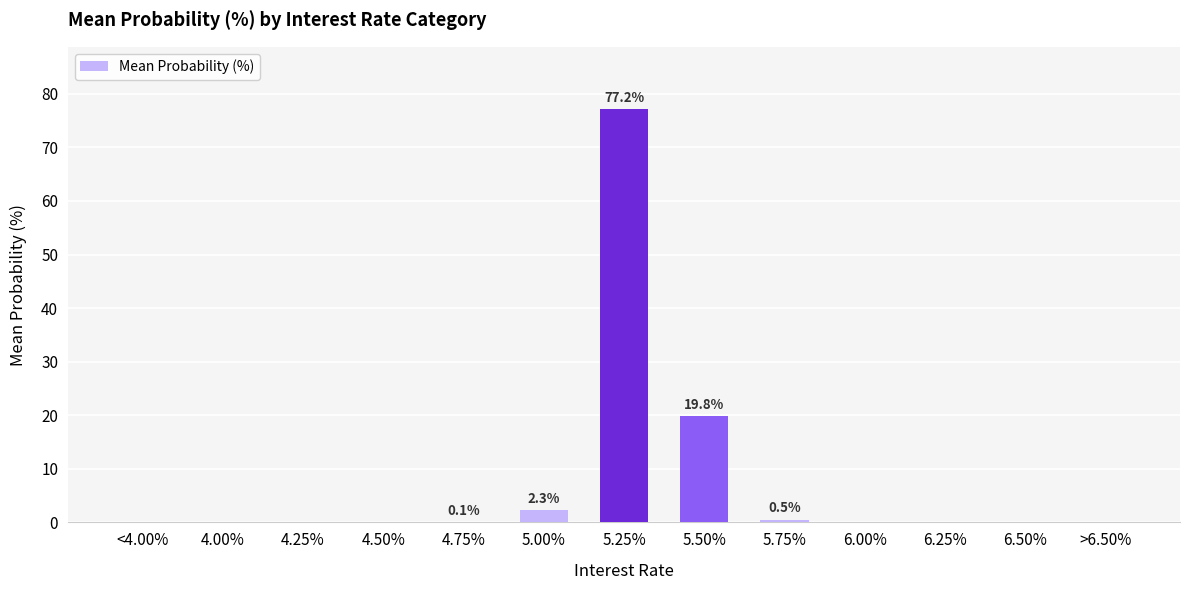

What is the greatest value displayed?

77.2